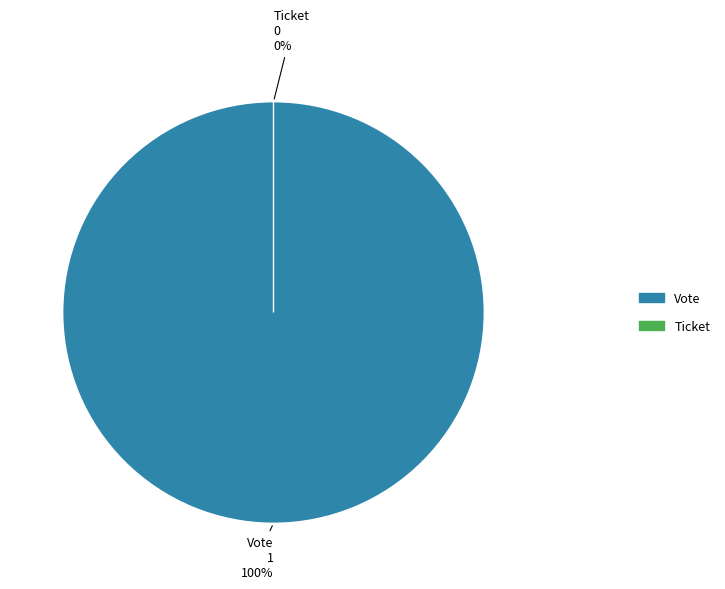

True or false: Ticket accounts for 1% of the total.

False